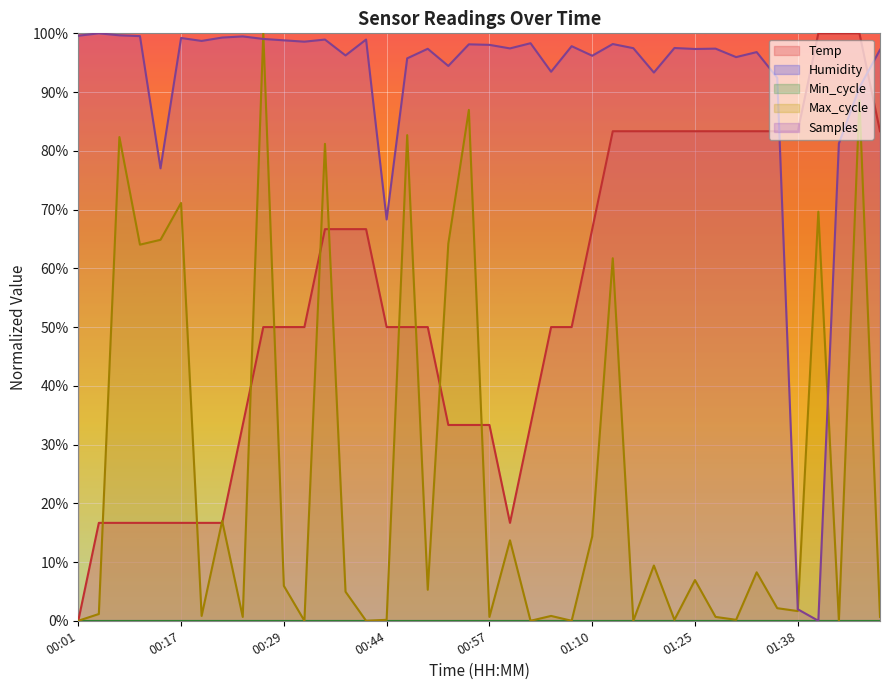

What is the value of the Max_cycle point at the 8th from the left?

17.0